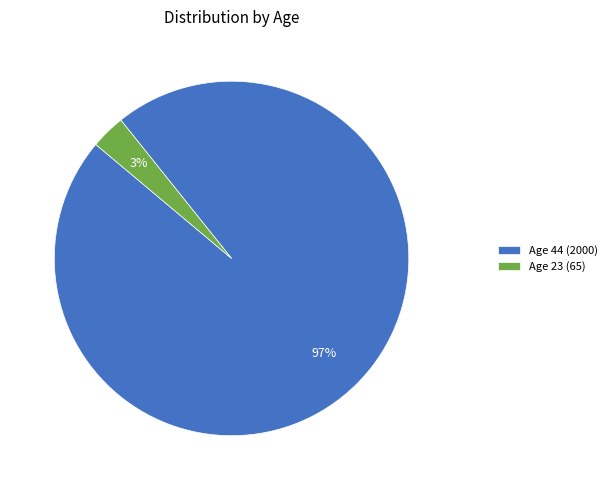

Is the sum of Age 23 (65) and Age 44 (2000) greater than half?

Yes